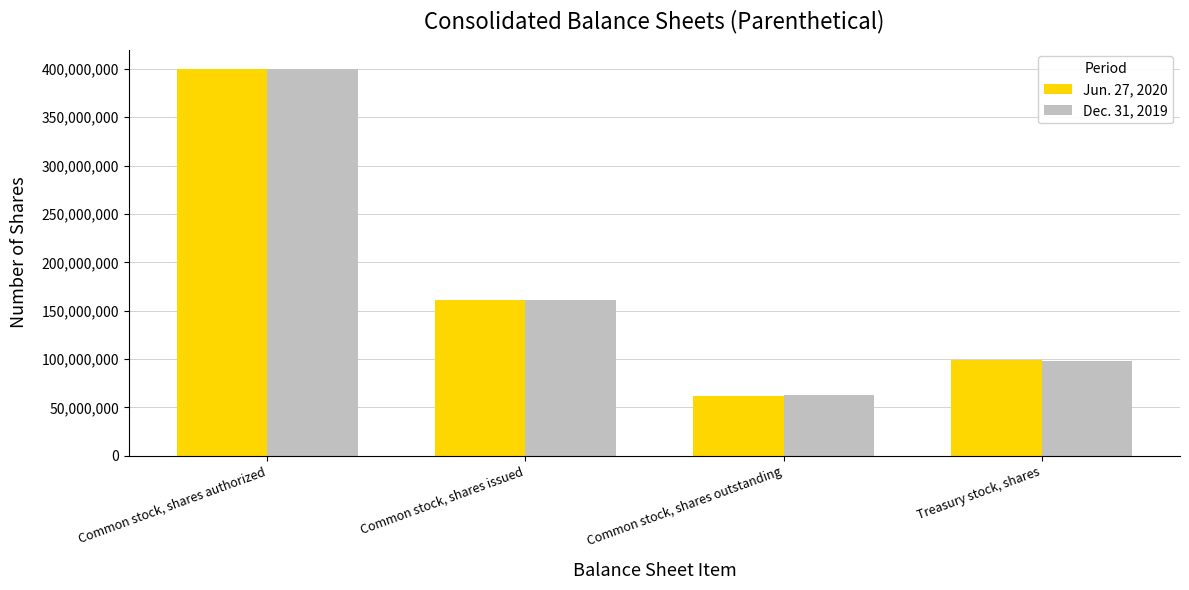

Are the bars grouped side by side (vs. stacked)?

Yes